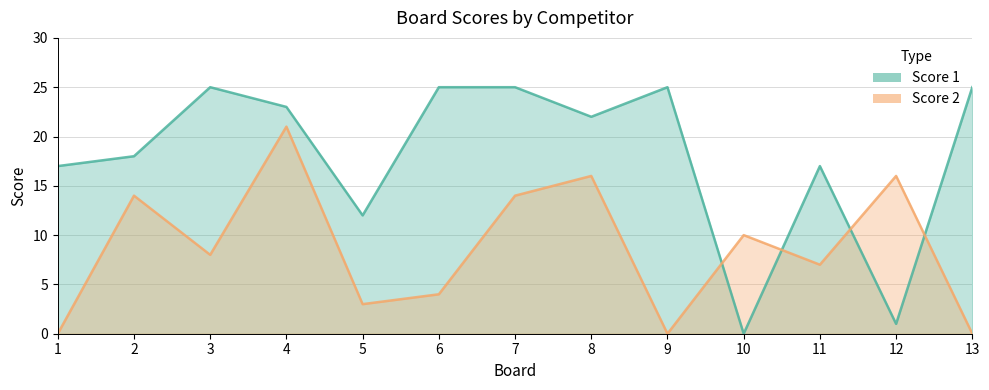

Rank the categories by Score 1 value from highest to lowest.

3, 6, 7, 9, 13, 4, 8, 2, 1, 11, 5, 12, 10